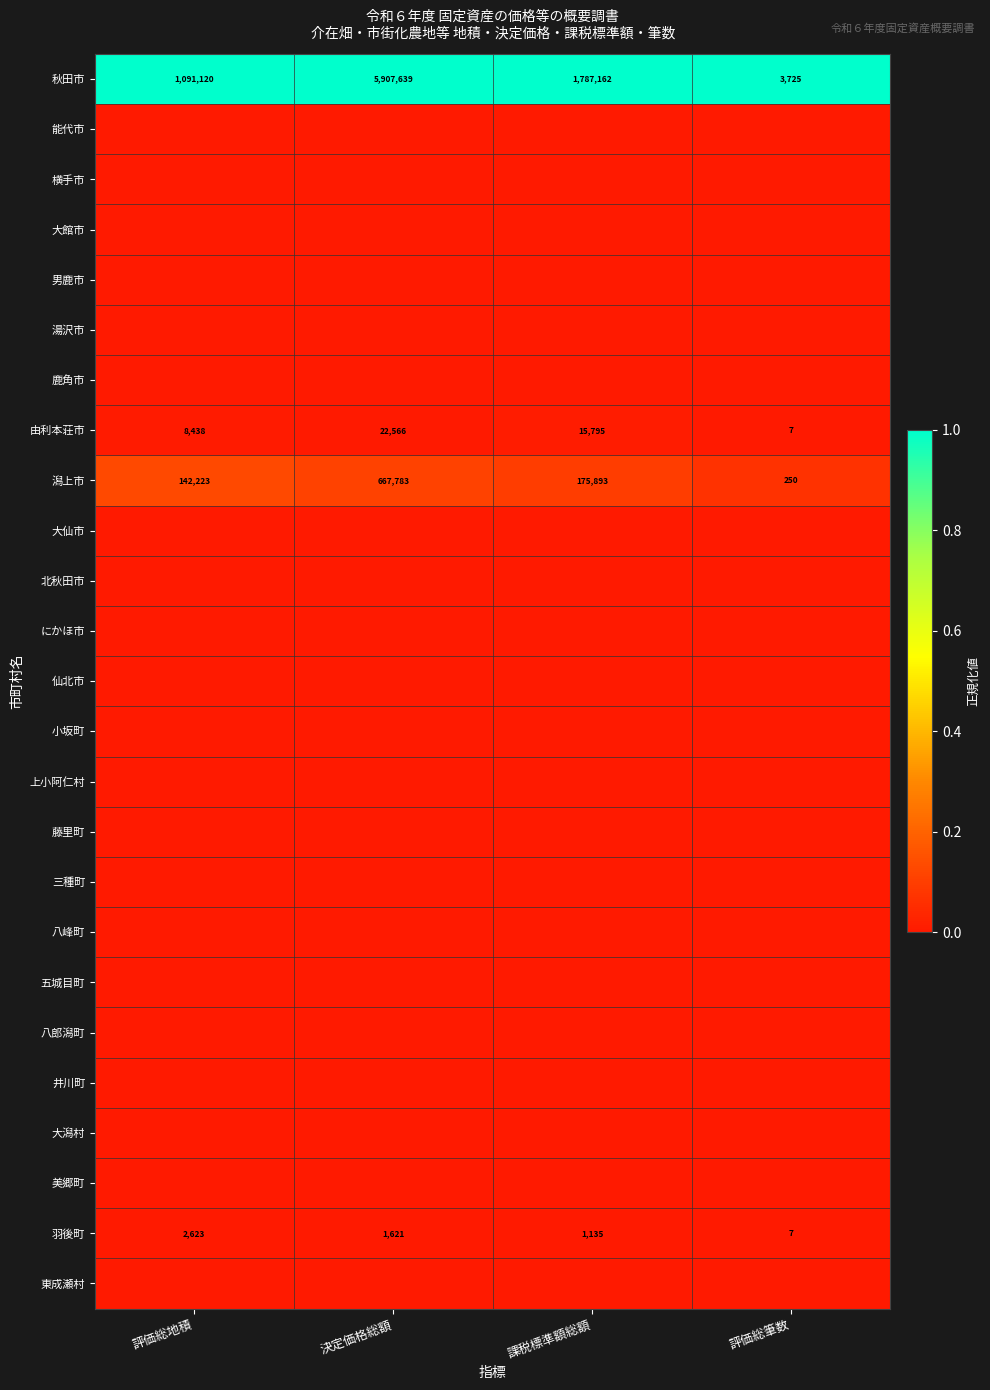

What is the difference between the highest and lowest values at 評価総筆数?

1.0